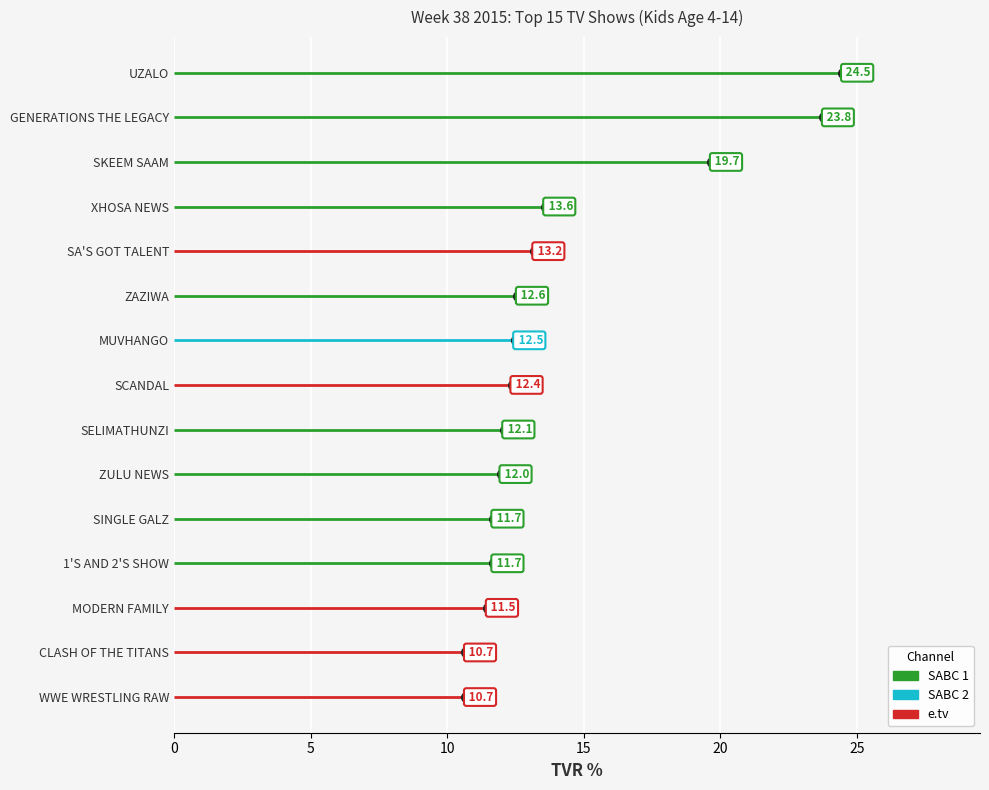

Count the number of values greater than 12.

9